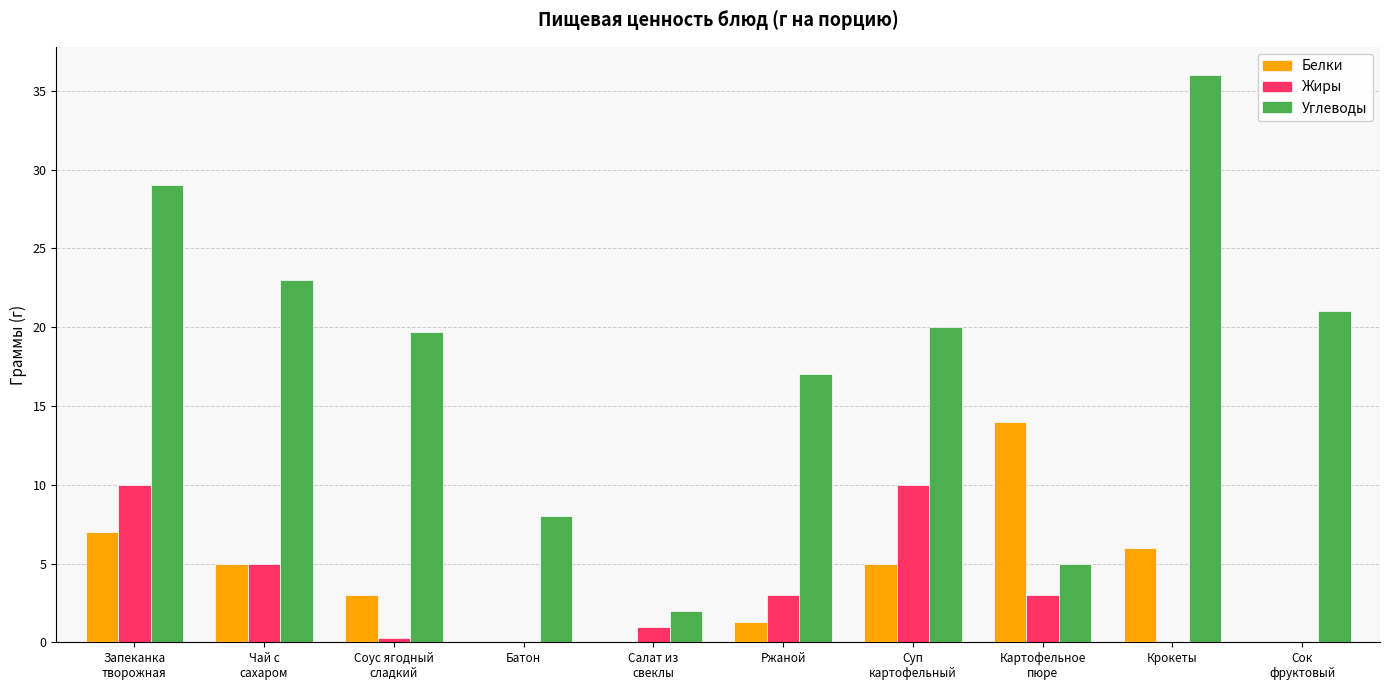

Is it true that Углеводы equals 48.5 at Запеканка
творожная?

False